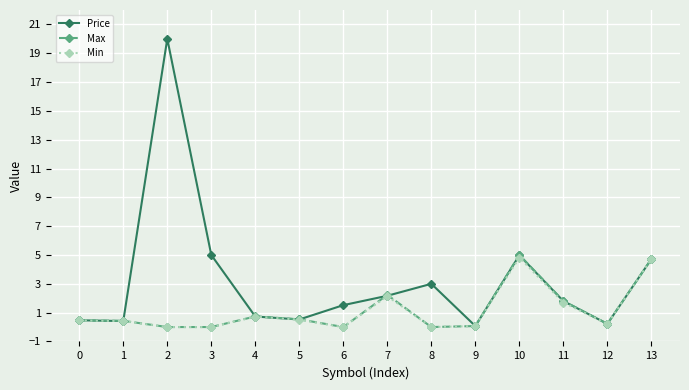

True or false: Price has more than 1 points higher than both neighbors.

True